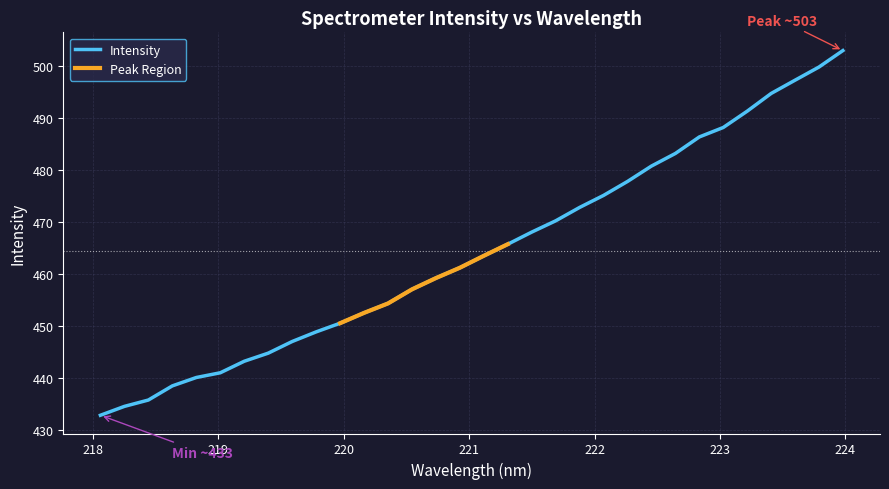

How many lines are shown in the chart?

1